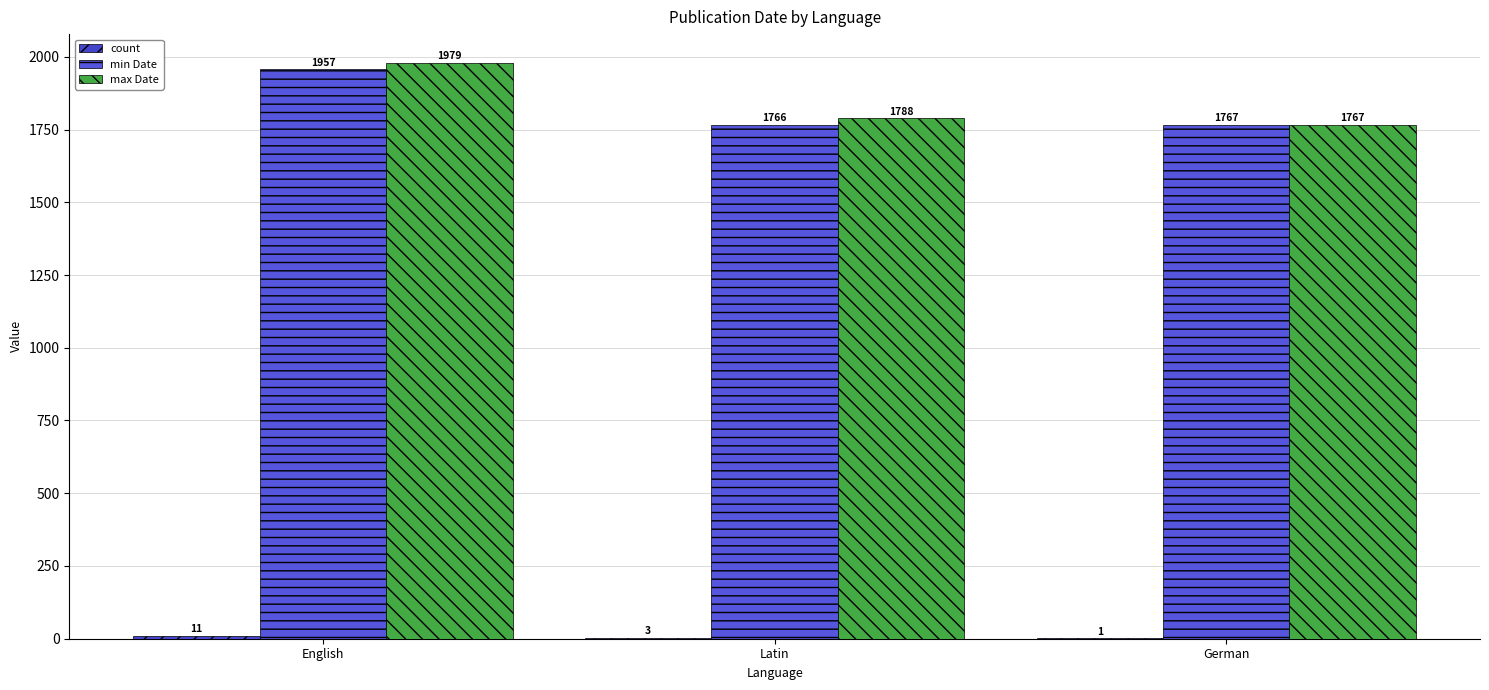

Reading left to right, extract all data points from this chart.

count: English=11	Latin=3	German=1
min Date: English=1957	Latin=1766	German=1767
max Date: English=1979	Latin=1788	German=1767